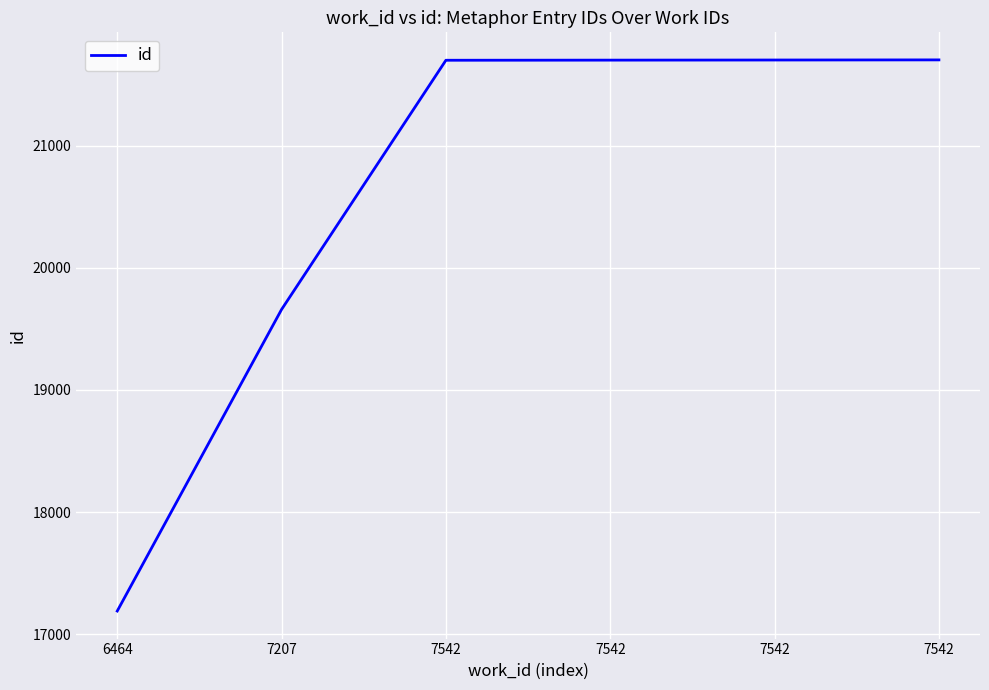

Reading left to right, what are all the values shown in this chart?

6464=17189	7207=19659	7542=21700	7542=21701	7542=21702	7542=21703